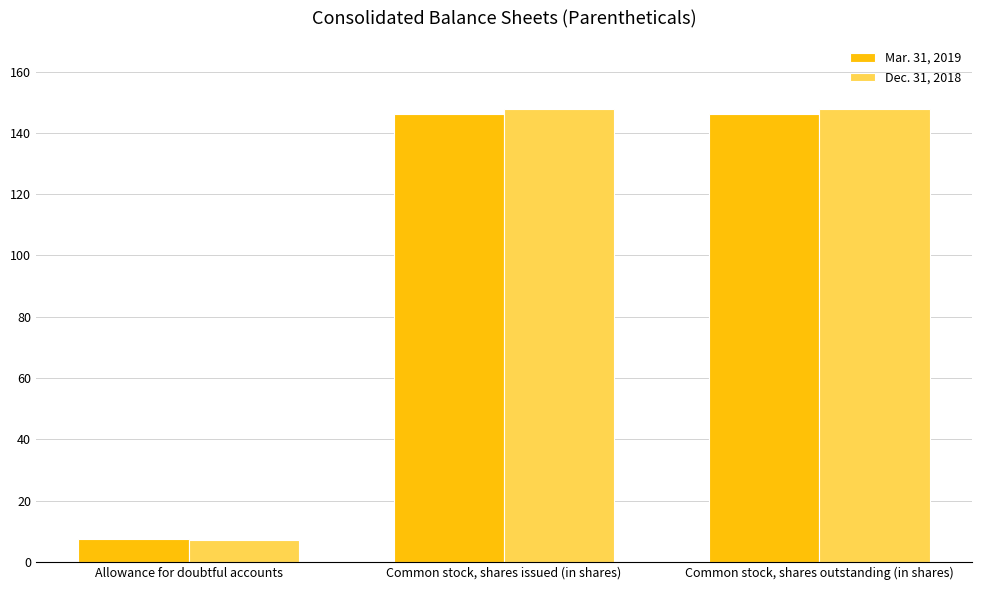

What is the difference between the highest and lowest values at Common stock, shares outstanding (in shares)?

1.4